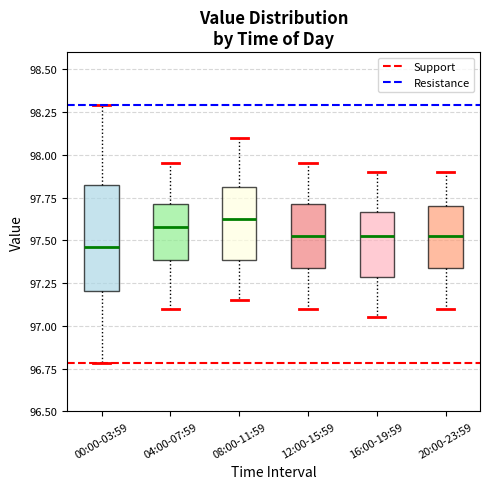

Where does the upper whisker of the box for 00:00-03:59 end on the y-axis? The values are not printed on the chart, so give them approximately, as read against the axis.

98.30